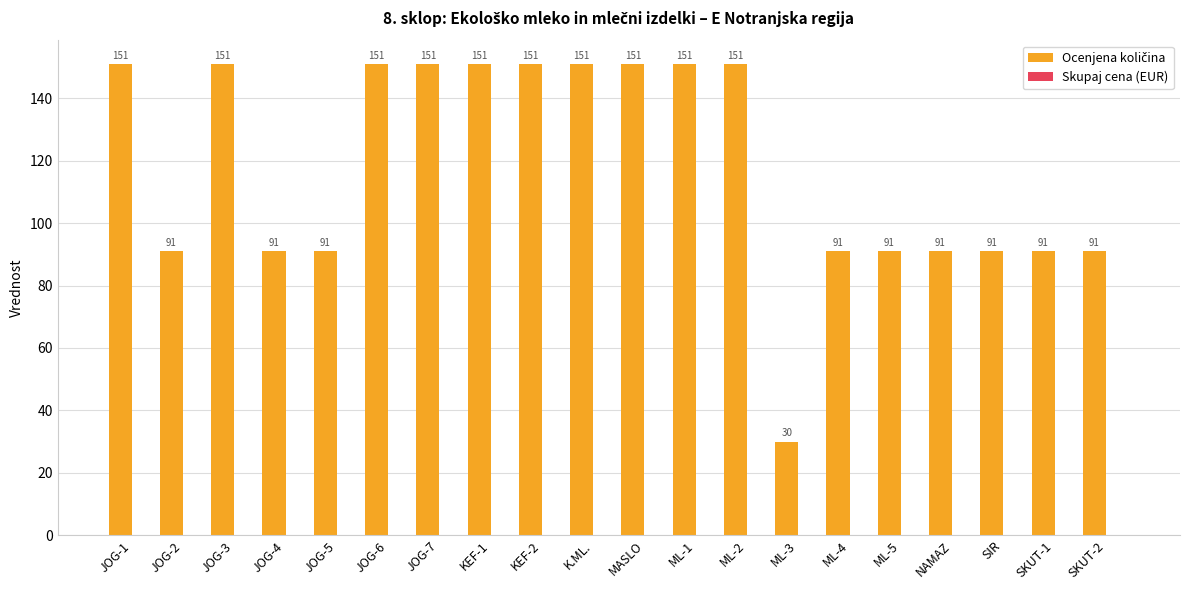

What is the value of the 18th bar from the left?

91